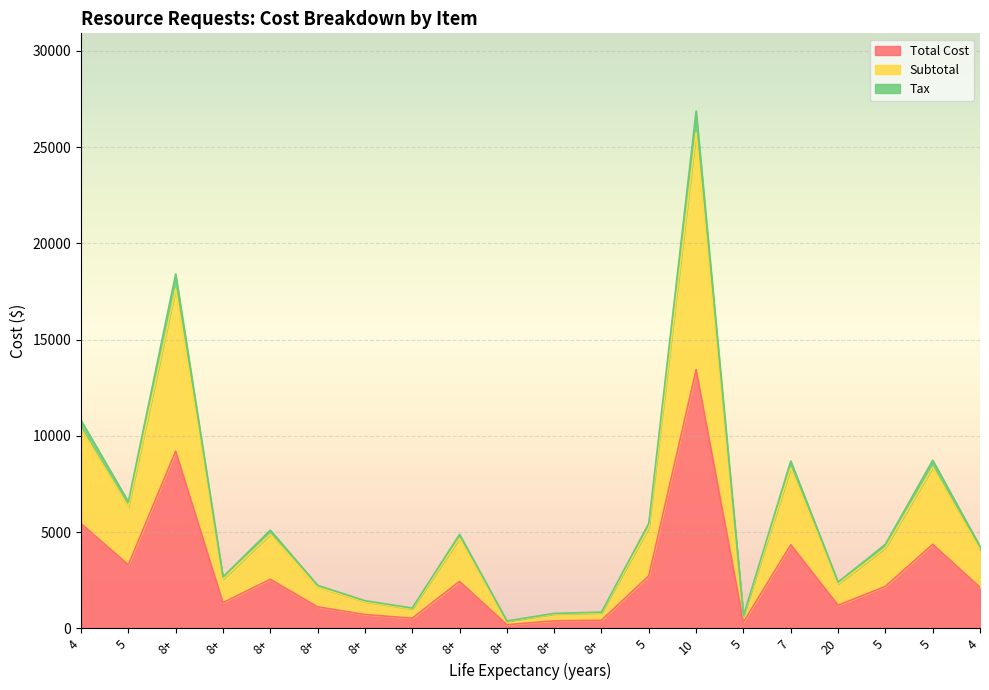

Reading right to left, transcribe all the data shown in this chart.

Total Cost: 4=2130.4	5=4367.8	5=2183.9	20=1201.8	7=4348.1	5=327.8	10=13437.8	5=2731.2	8+=422.8	8+=390.0	8+=193.4	8+=2441.7	8+=529.7	8+=719.4	8+=1119.3	8+=2551.5	8+=1337.2	8+=9203.2	5=3302.5	4=5442.5
Subtotal: 4=4260.8	5=8735.6	5=4367.8	20=2403.5	7=8696.3	5=655.5	10=26875.5	5=5462.5	8+=845.6	8+=780.0	8+=386.7	8+=4883.5	8+=1059.3	8+=1438.8	8+=2238.5	8+=5103.1	8+=2674.4	8+=18406.4	5=6580.0	4=10809.9
Tax: 4=4080.4	5=8365.8	5=4182.9	20=2301.8	7=8328.1	5=627.8	10=25737.8	5=5231.2	8+=809.8	8+=747.0	8+=370.4	8+=4676.7	8+=1014.5	8+=1377.9	8+=2143.8	8+=4887.0	8+=2561.2	8+=17627.2	5=6302.5	4=10355.5